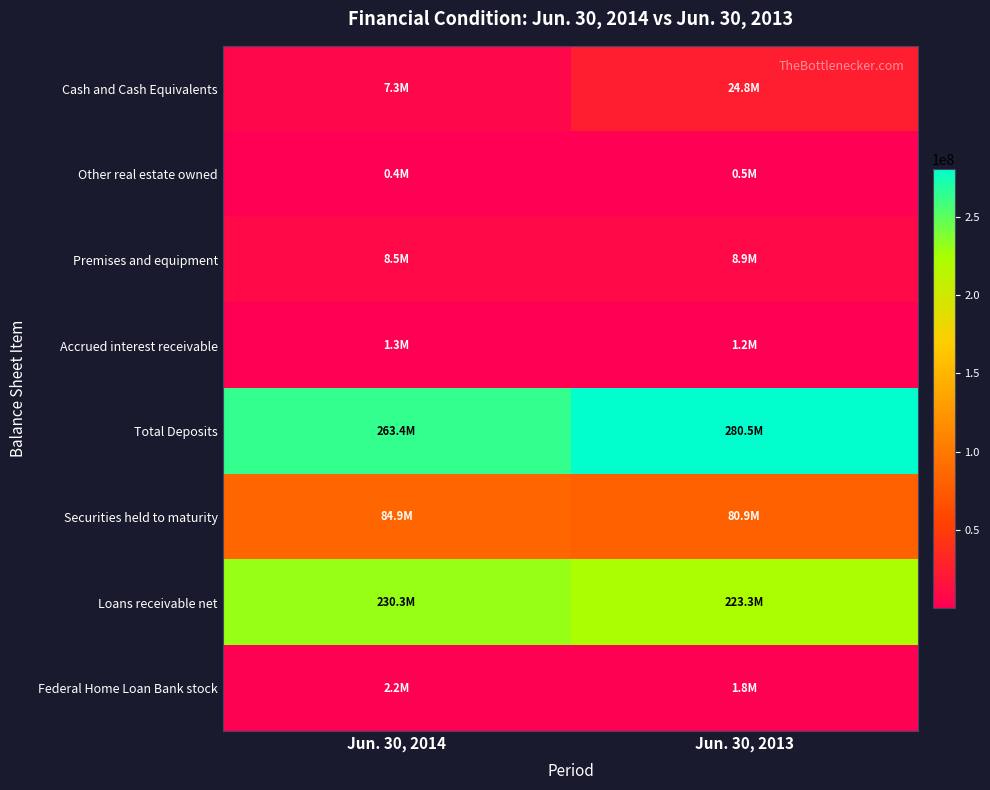

Reading left to right, what are all the values shown in this chart?

Cash and Cash Equivalents: Jun. 30, 2014=7308000	Jun. 30, 2013=24755000
Other real estate owned: Jun. 30, 2014=409000	Jun. 30, 2013=530000
Premises and equipment: Jun. 30, 2014=8486000	Jun. 30, 2013=8882000
Accrued interest receivable: Jun. 30, 2014=1318000	Jun. 30, 2013=1229000
Total Deposits: Jun. 30, 2014=263389000	Jun. 30, 2013=280467000
Securities held to maturity: Jun. 30, 2014=84932000	Jun. 30, 2013=80912000
Loans receivable net: Jun. 30, 2014=230275000	Jun. 30, 2013=223256000
Federal Home Loan Bank stock: Jun. 30, 2014=2190000	Jun. 30, 2013=1827000